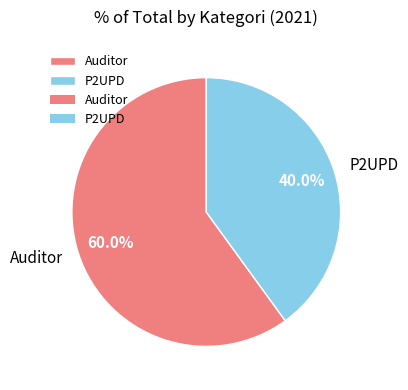

How many slices are in this pie chart?

2